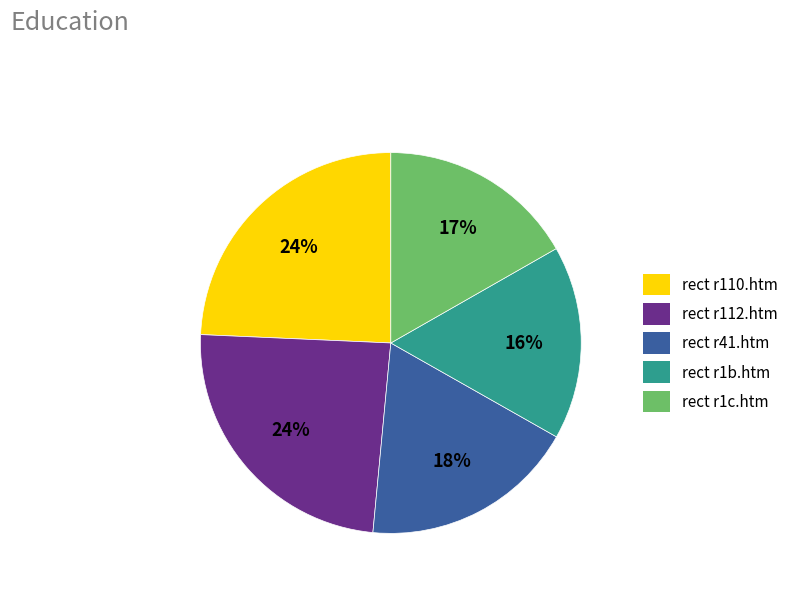

To the nearest percent, what is the combined percentage of rect r110.htm and rect r1c.htm?

41%